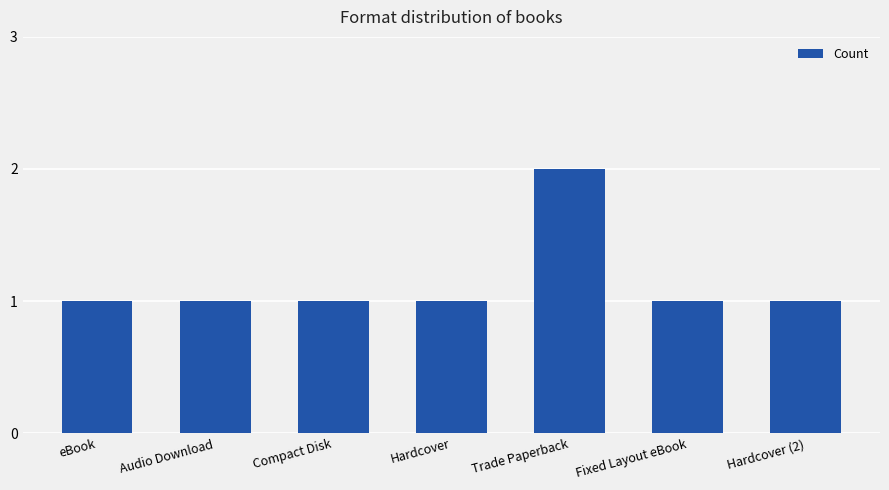

How many bars are there in total?

7